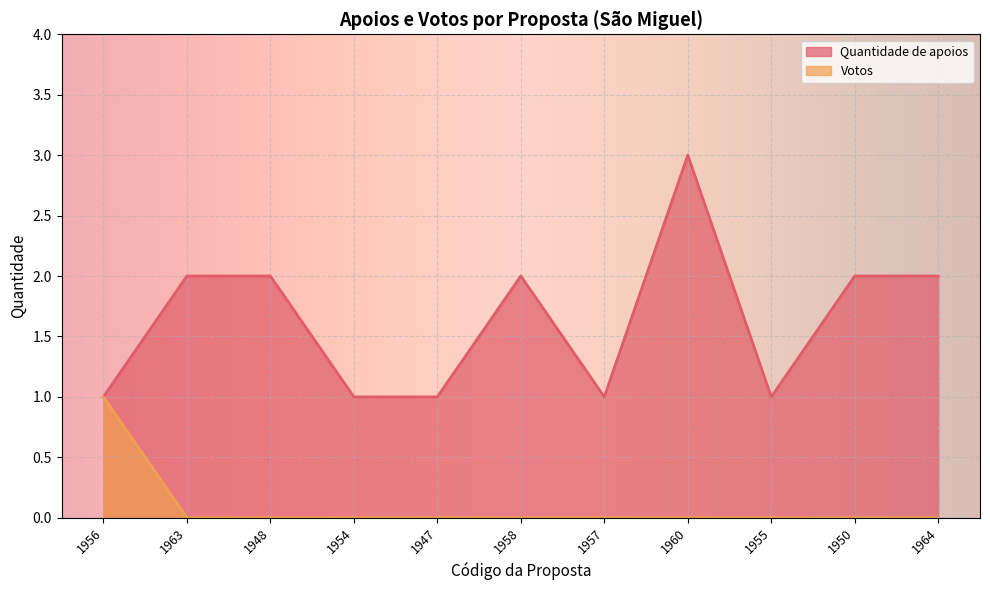

What is the difference between the second highest and second lowest values in the Quantidade de apoios series?

1